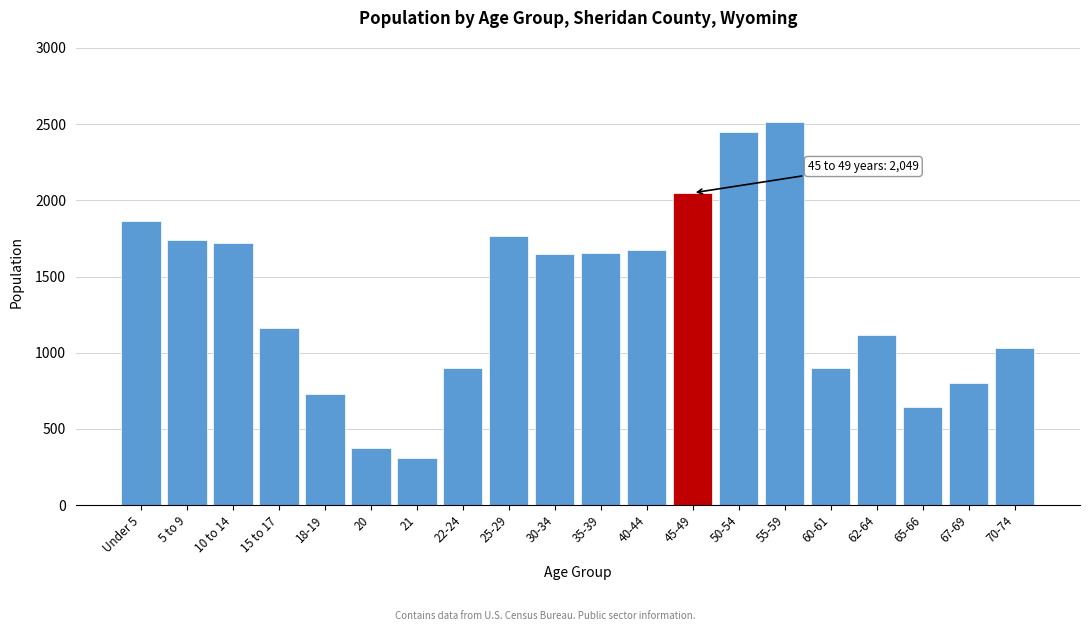

What is the maximum value shown in the chart?

2513